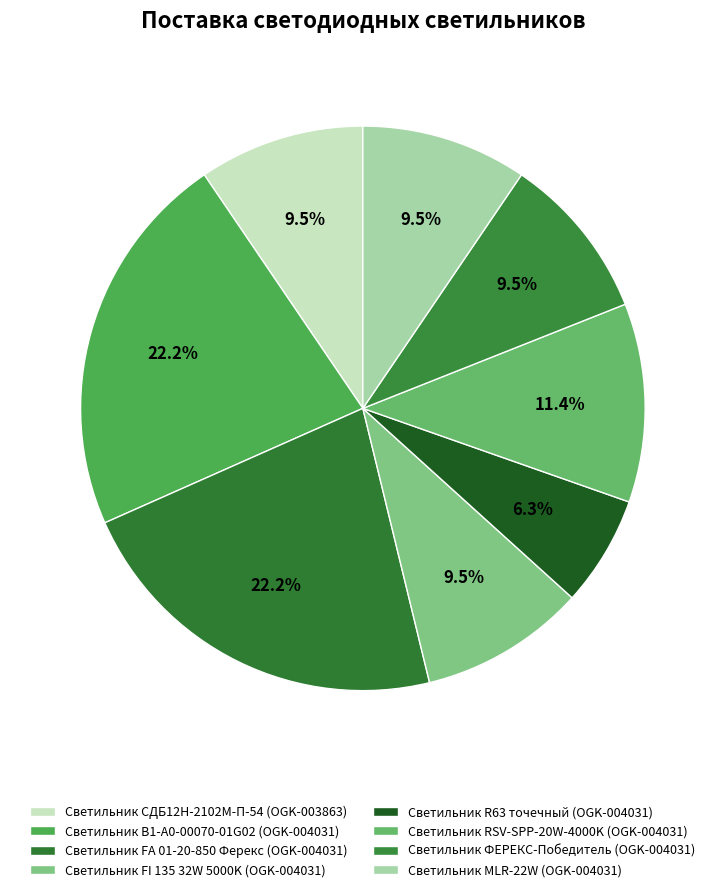

Is Светильник RSV-SPP-20W-4000K (OGK-004031) the majority of the pie?

No